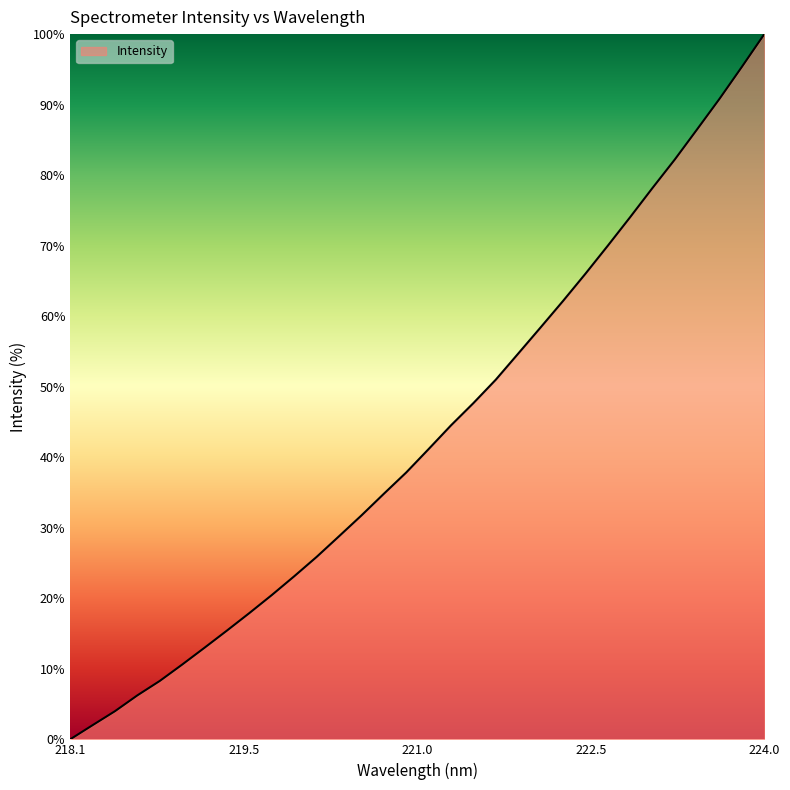

What is the difference between the maximum and minimum values?

100.0